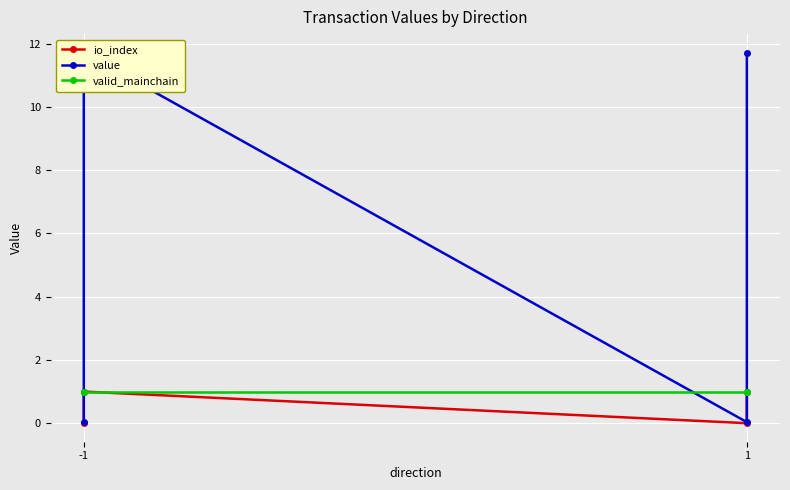

What are all the series names shown in the legend?

io_index, value, valid_mainchain